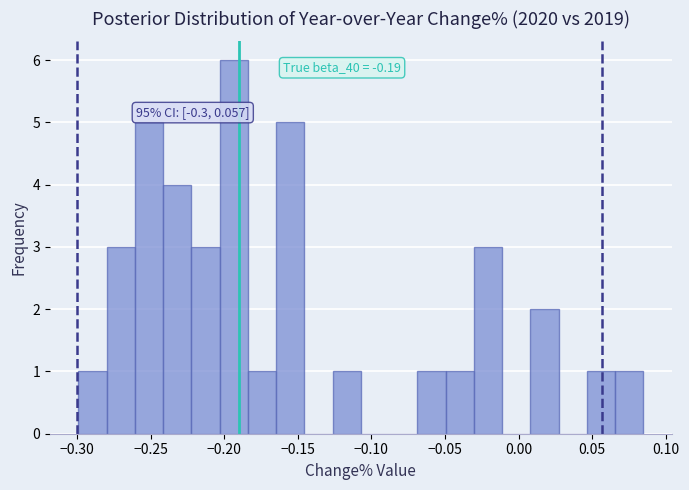

Read against the x-axis, roughly where is the centre of the tallest bar?

-0.195